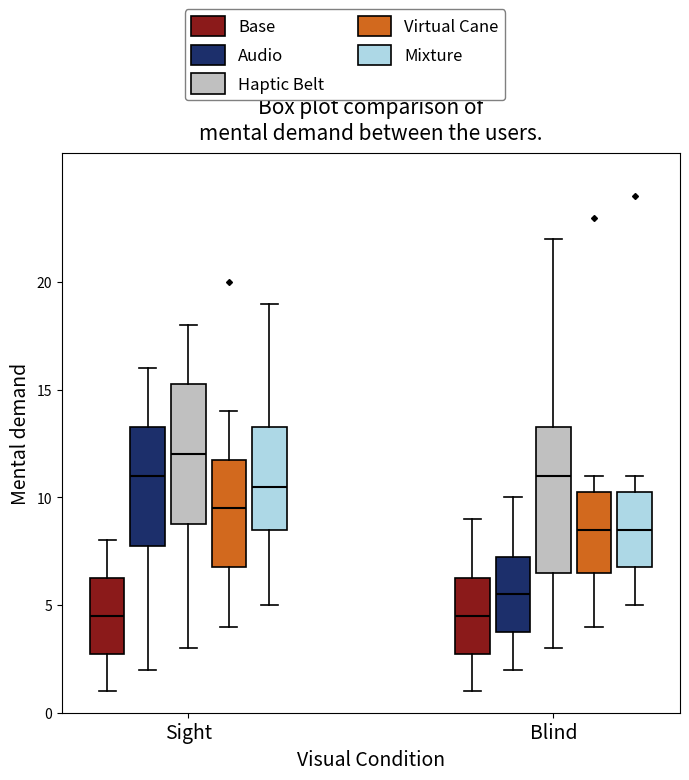

Reading left to right, transcribe this box plot: for each box, give where its median line is, the range the box spans, and where its two whiskers end, as read against the y-axis. The values are not printed on the chart, so give them approximately, as read against the axis.

Sight (Base): median 4.5, box 3.0 to 6.5, whiskers 1.0 to 8.0
Sight (Audio): median 11.0, box 8.0 to 13.5, whiskers 2.0 to 16.0
Sight (Haptic Belt): median 12.0, box 9.0 to 15.5, whiskers 3.0 to 18.0
Sight (Virtual Cane): median 9.5, box 7.0 to 12.0, whiskers 4.0 to 14.0
Sight (Mixture): median 10.5, box 8.5 to 13.5, whiskers 5.0 to 19.0
Blind (Base): median 4.5, box 3.0 to 6.5, whiskers 1.0 to 9.0
Blind (Audio): median 5.5, box 4.0 to 7.5, whiskers 2.0 to 10.0
Blind (Haptic Belt): median 11.0, box 6.5 to 13.5, whiskers 3.0 to 22.0
Blind (Virtual Cane): median 8.5, box 6.5 to 10.5, whiskers 4.0 to 11.0
Blind (Mixture): median 8.5, box 7.0 to 10.5, whiskers 5.0 to 11.0